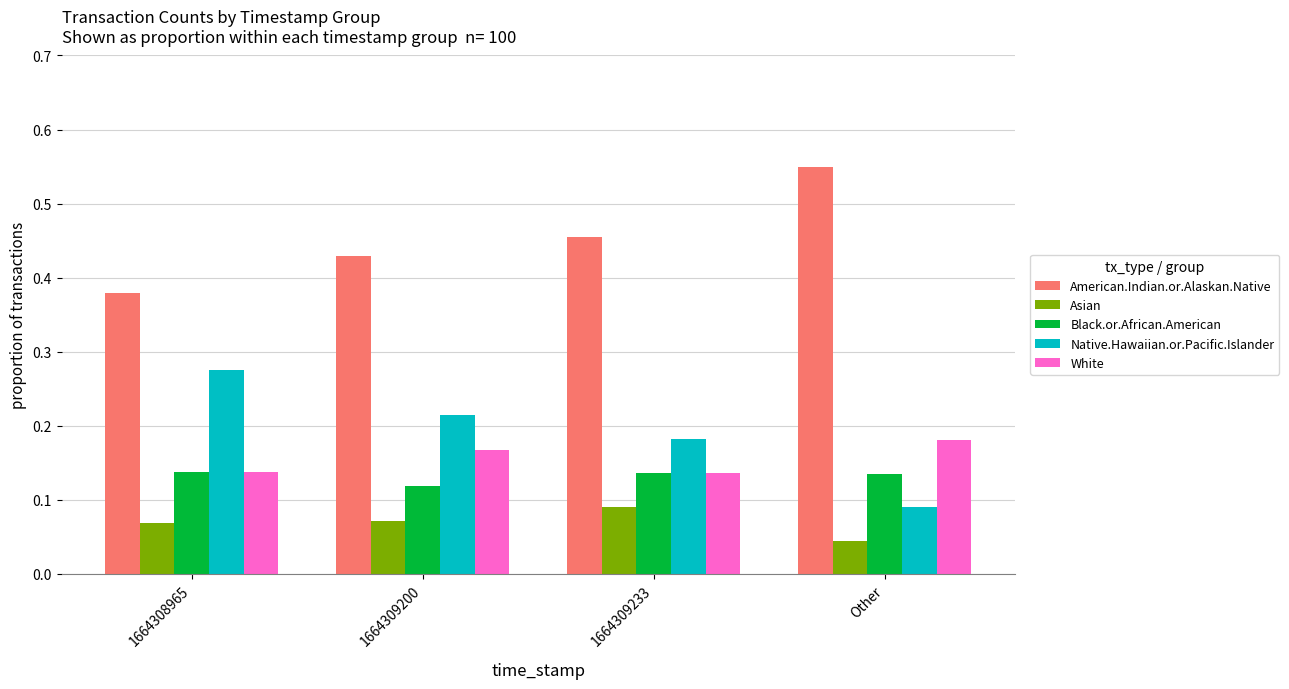

What is the total value across all series at 1664309233?

1.0